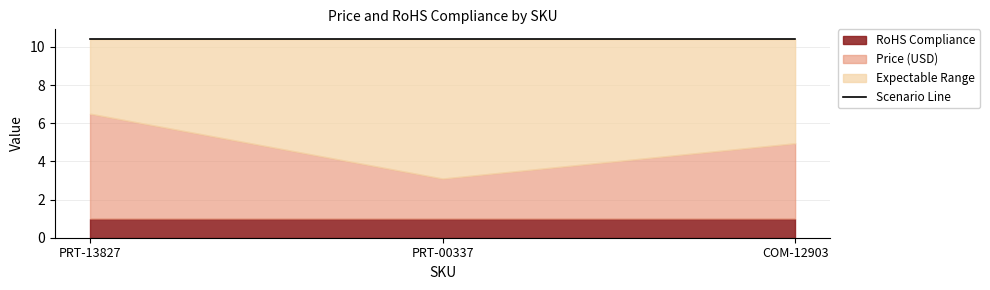

Reading left to right, what are all the values shown in this chart?

Price (USD): PRT-13827=5.5	PRT-00337=2.1	COM-12903=4.0
RoHS Compliance: PRT-13827=1.0	PRT-00337=1.0	COM-12903=1.0